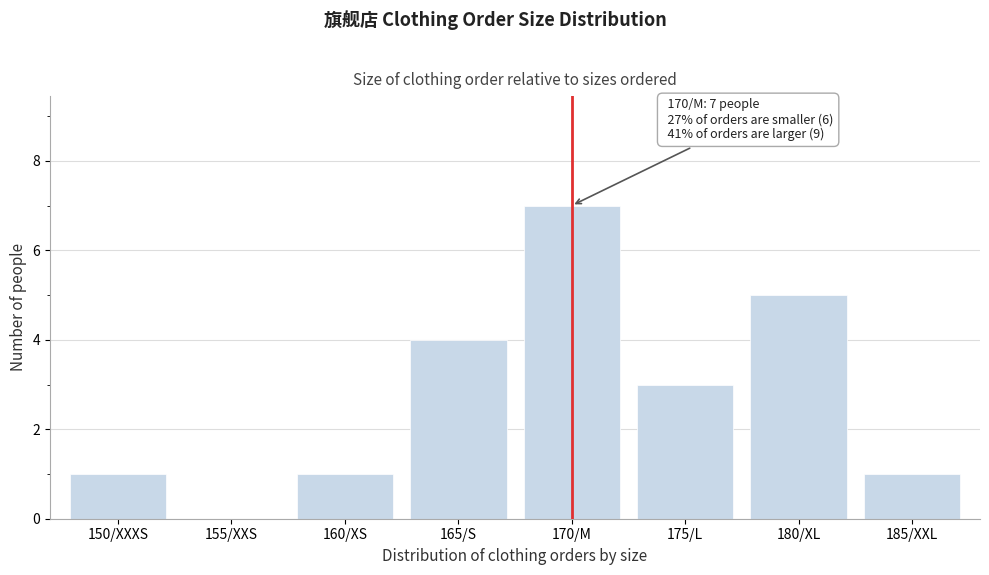

Reading right to left, extract all data points from this chart.

185/XXL=1	180/XL=5	175/L=3	170/M=7	165/S=4	160/XS=1	155/XXS=0	150/XXXS=1